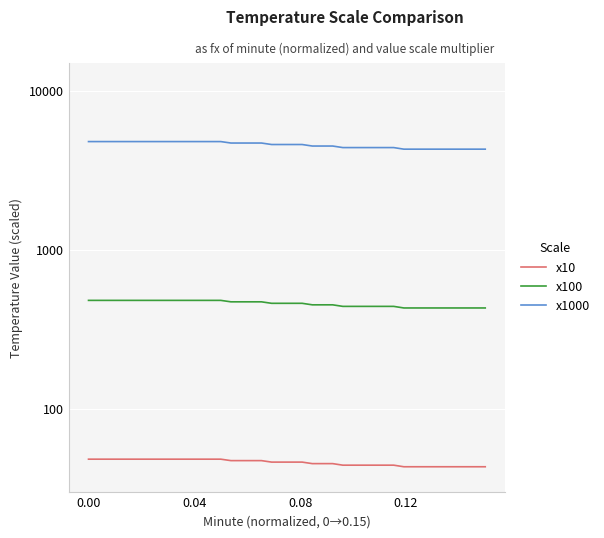

Does the chart display data point markers on the line(s)?

No